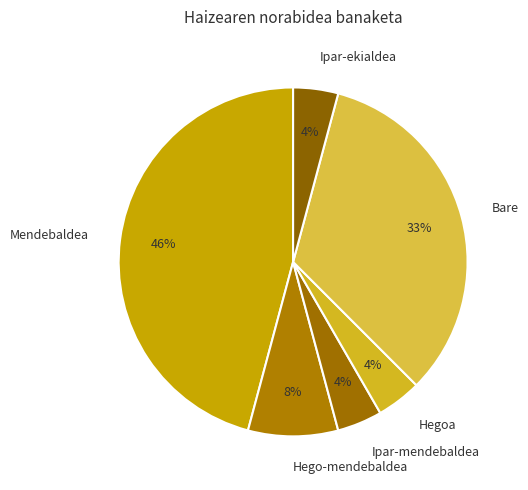

Does Ipar-mendebaldea represent more than half of the total?

No